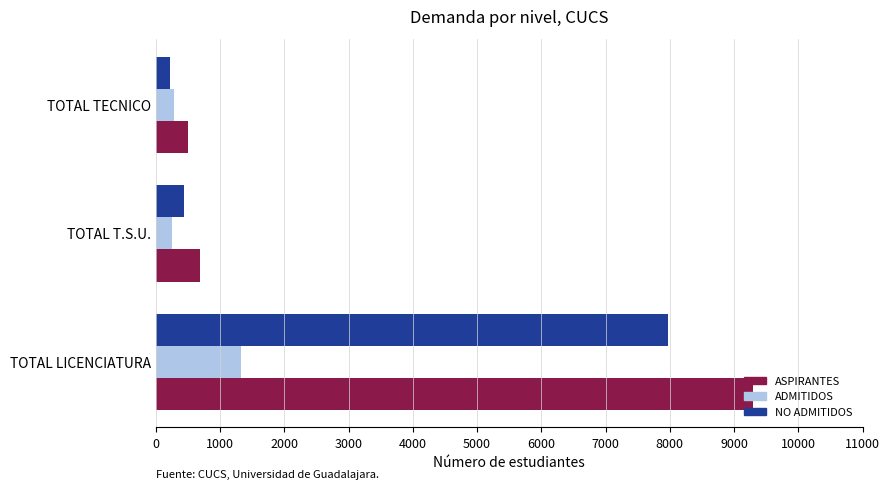

Which series changed the most between TOTAL LICENCIATURA and TOTAL T.S.U.?

ASPIRANTES